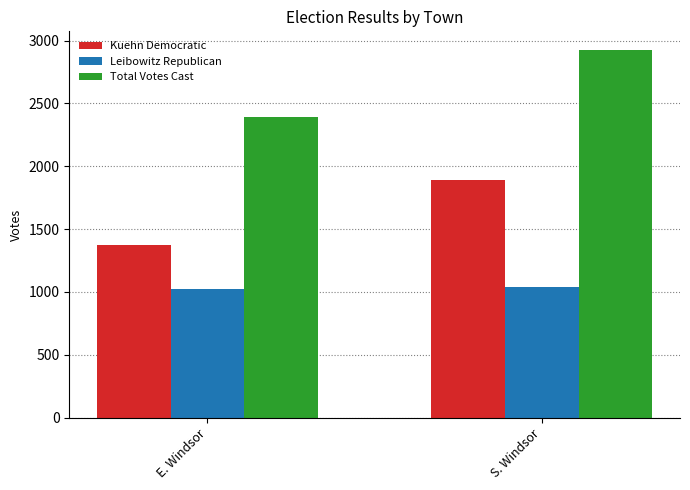

What is the lowest value of the Leibowitz Republican series?

1022